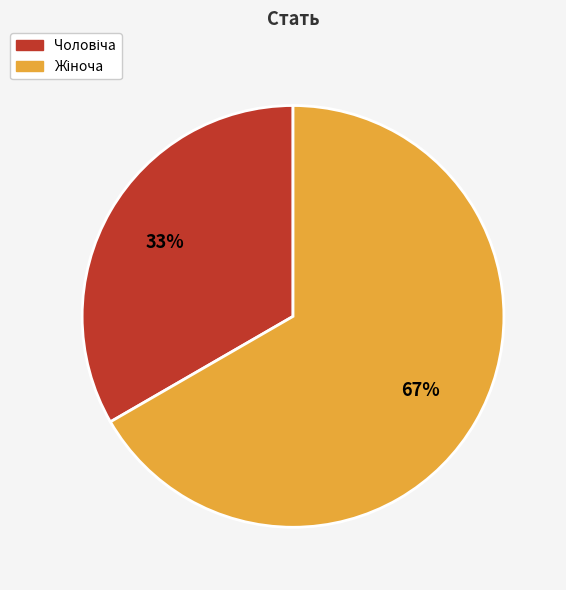

Does any single category account for the majority?

Yes